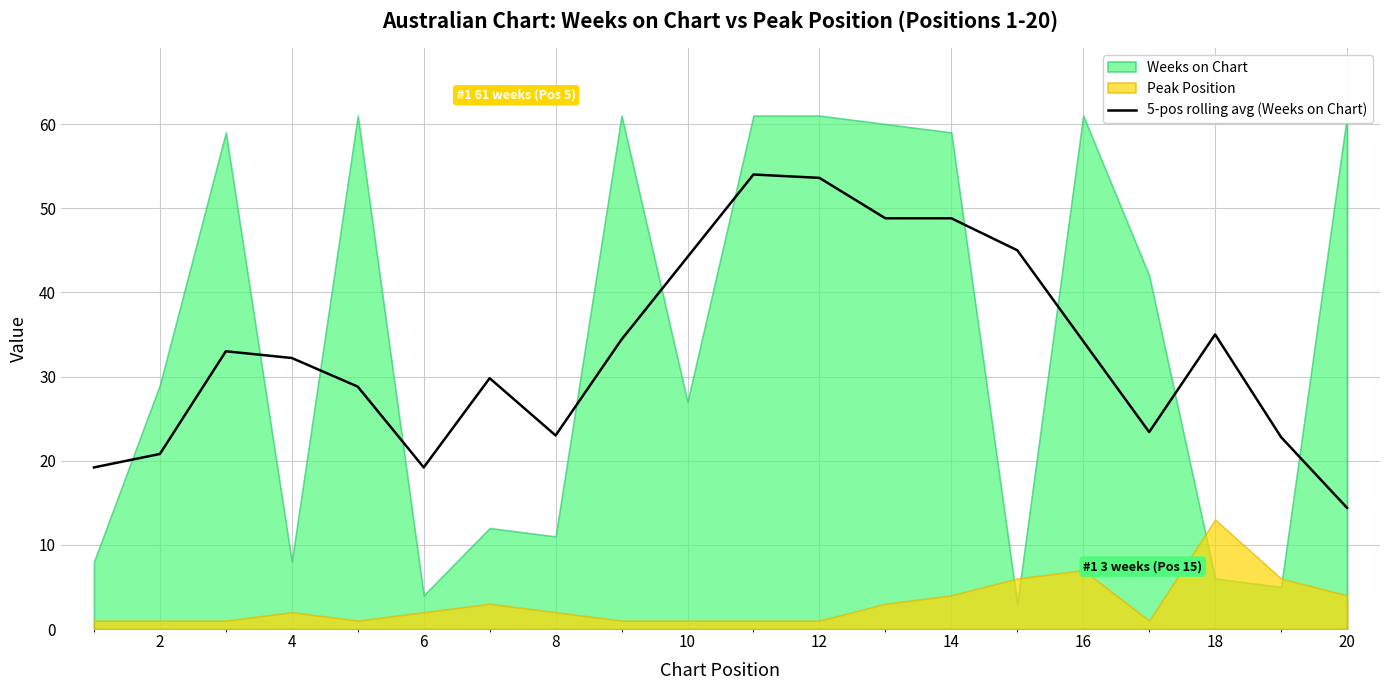

How many lines are shown in the chart?

1